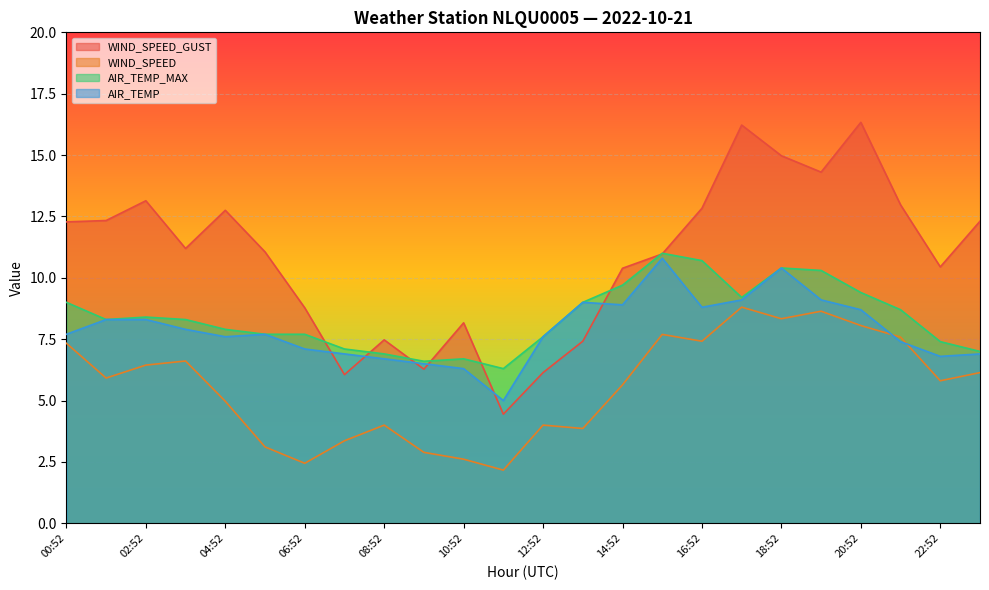

How many values in the AIR_TEMP series exceed 7?

17